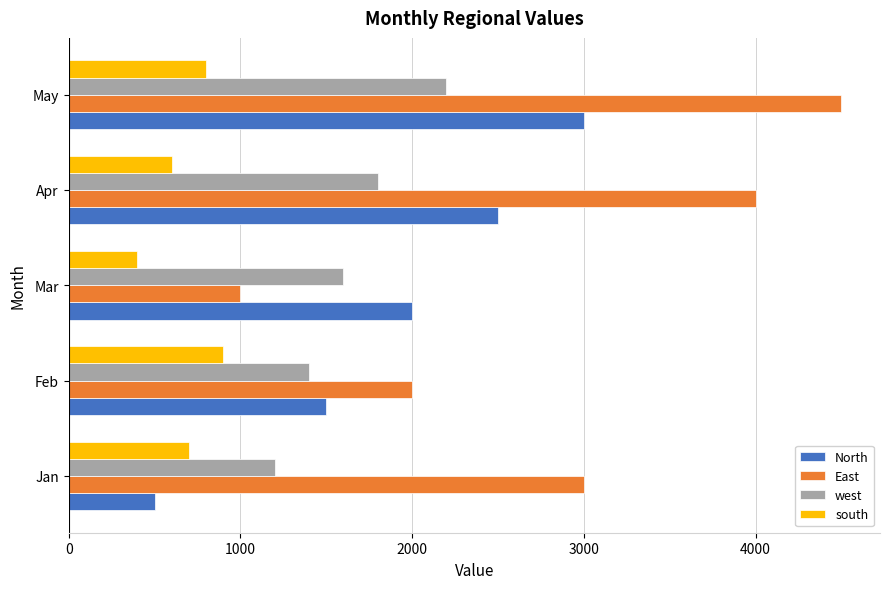

List the labels in order of North value, largest first.

May, Apr, Mar, Feb, Jan